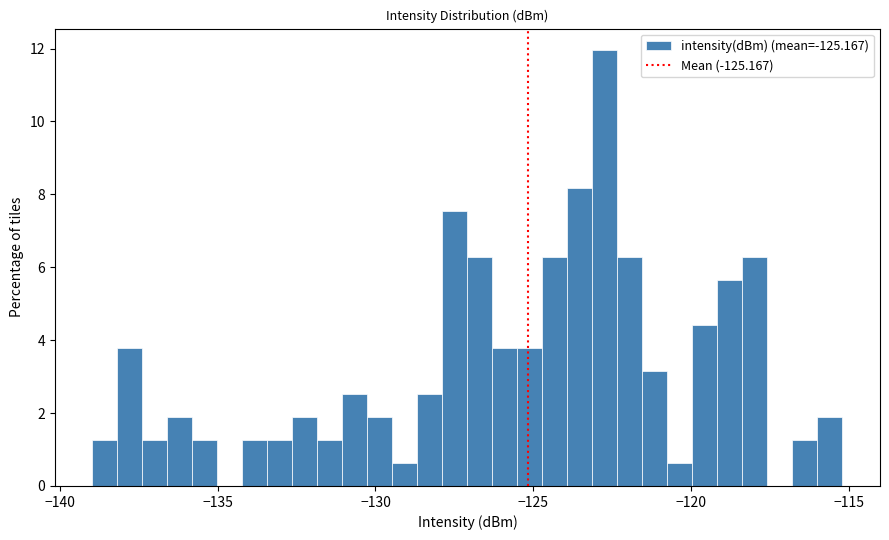

Around what value on the x-axis is the tallest bar? Give the approximate position of its centre, as read against the axis.

-122.5